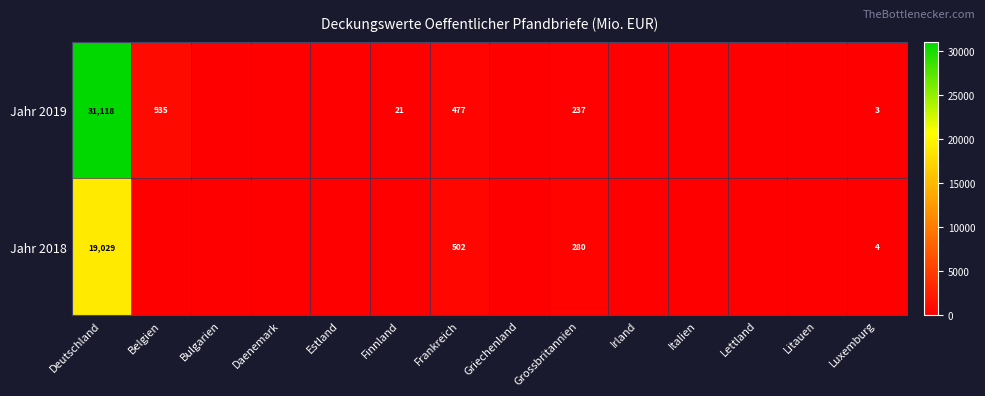

What is the total value across all series at Deutschland?

50147